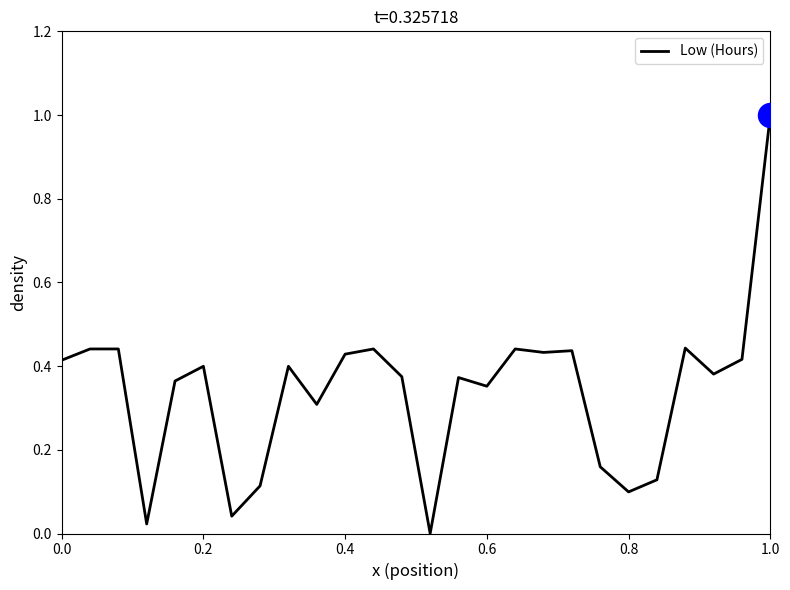

What is the greatest value displayed?

1.0